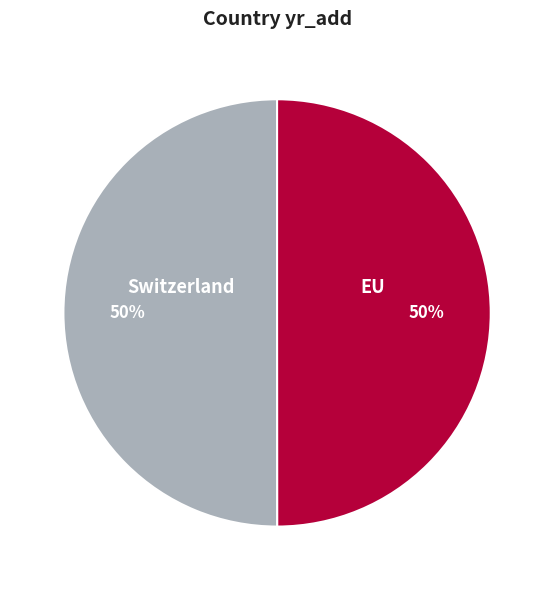

The EU slice represents 57% of the pie. True or false?

False